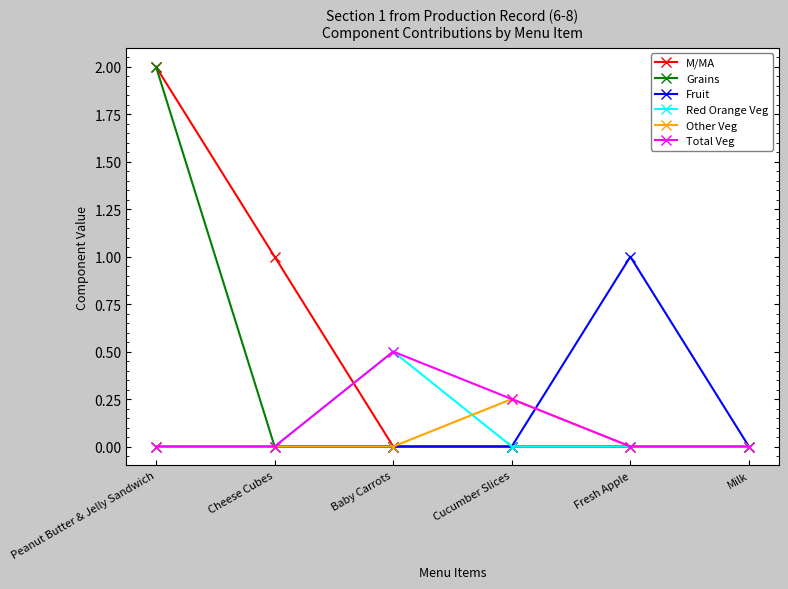

Count the number of data series in this chart.

6